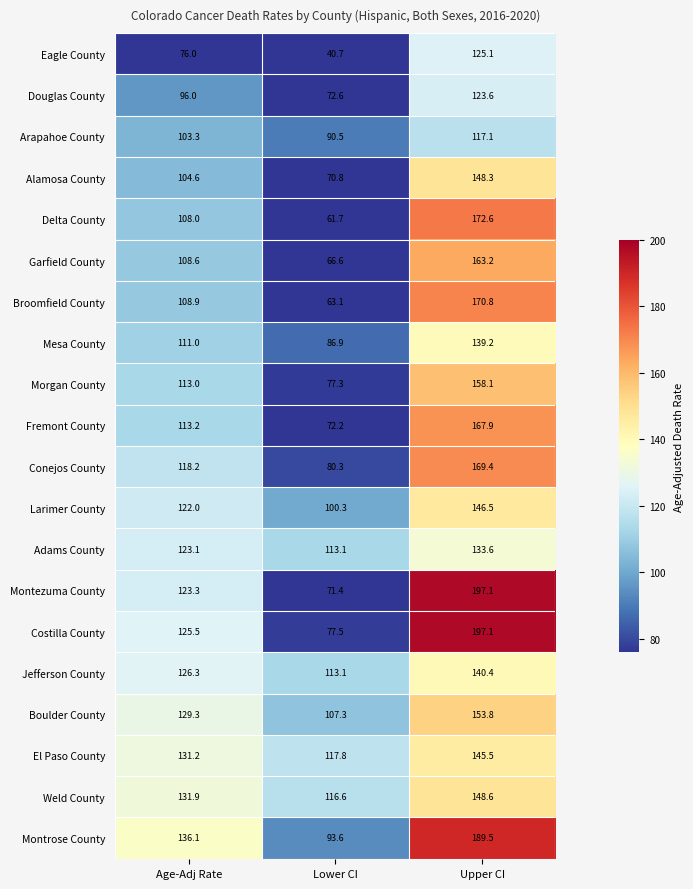

Read the Delta County value at Age-Adj Rate.

108.0